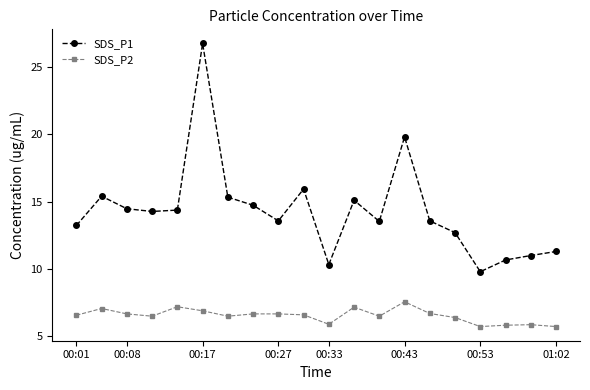

What is the value of the SDS_P1 point at the 15th from the left?

13.6